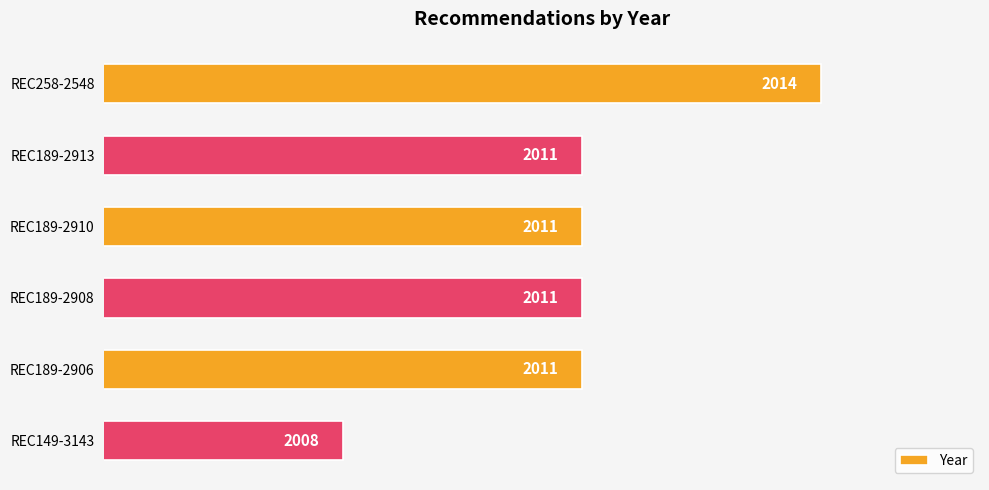

What value does the data have at REC189-2908?

2011